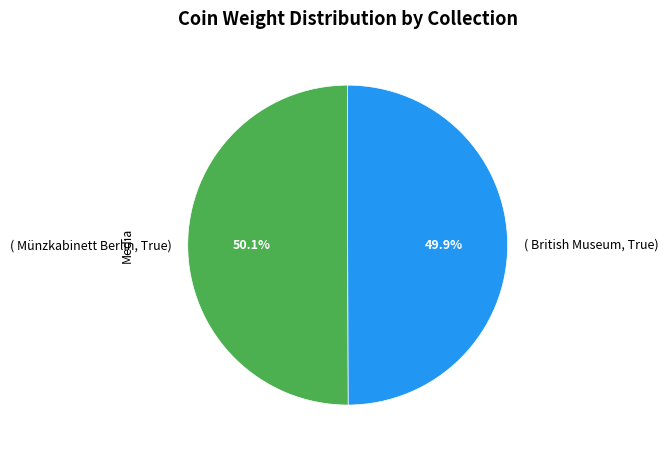

How many segments does this pie chart have?

2